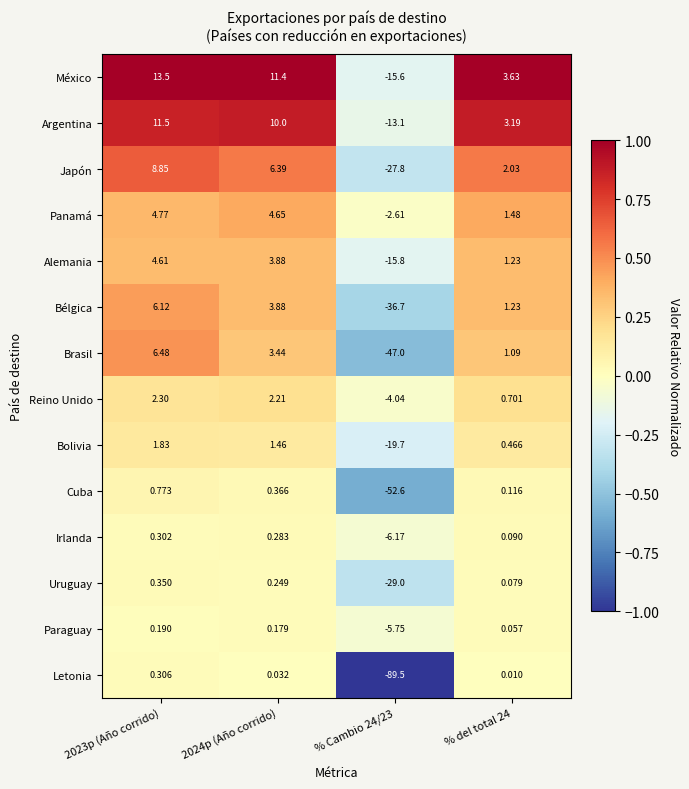

Which series changed the most between 2024p (Año corrido) and % del total 24?

México